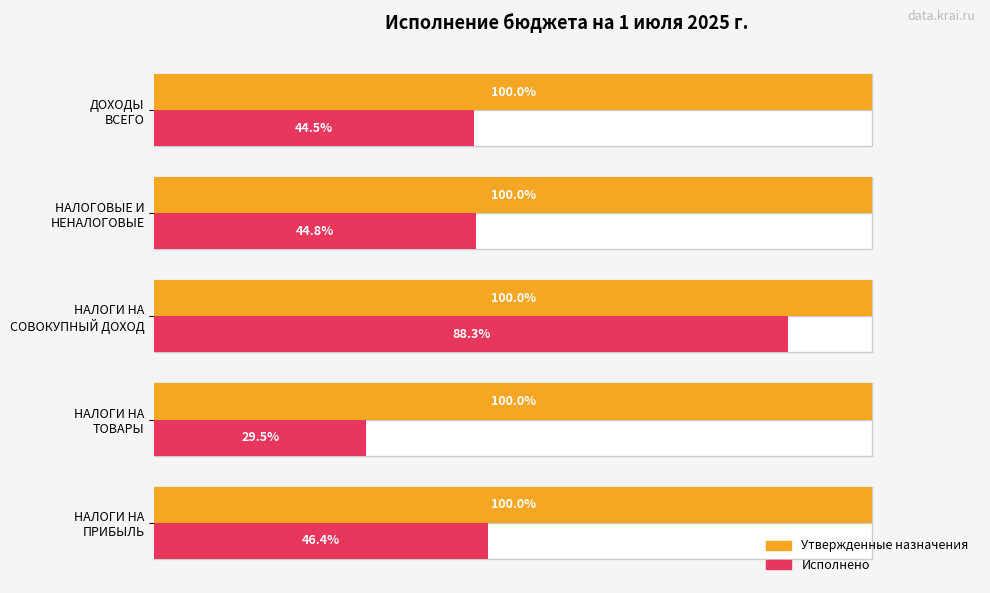

What is the lowest value of the Исполнено series?

29.5